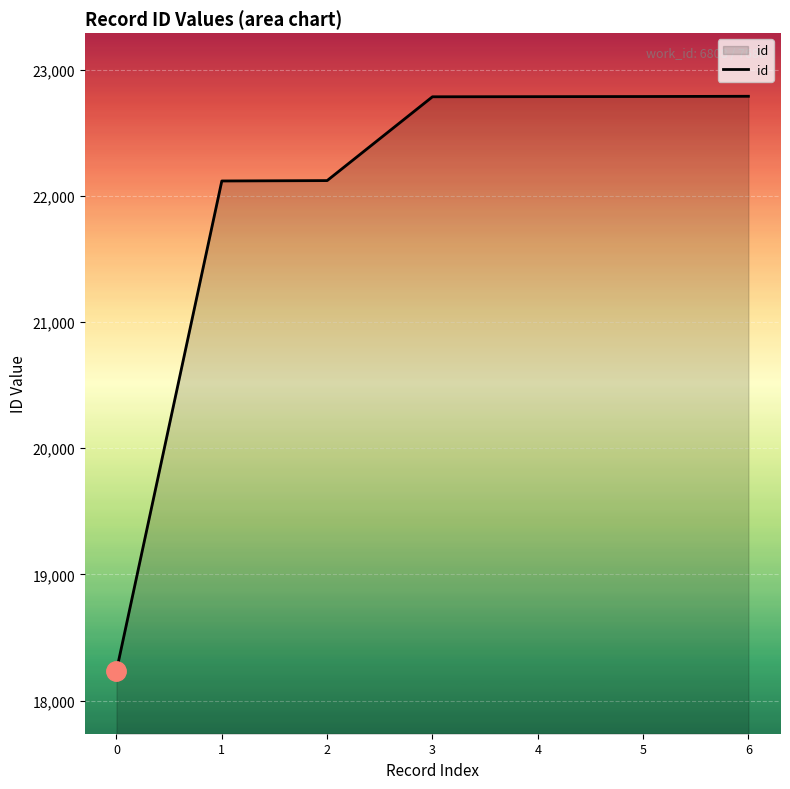

What is the minimum value shown in the chart?

18238